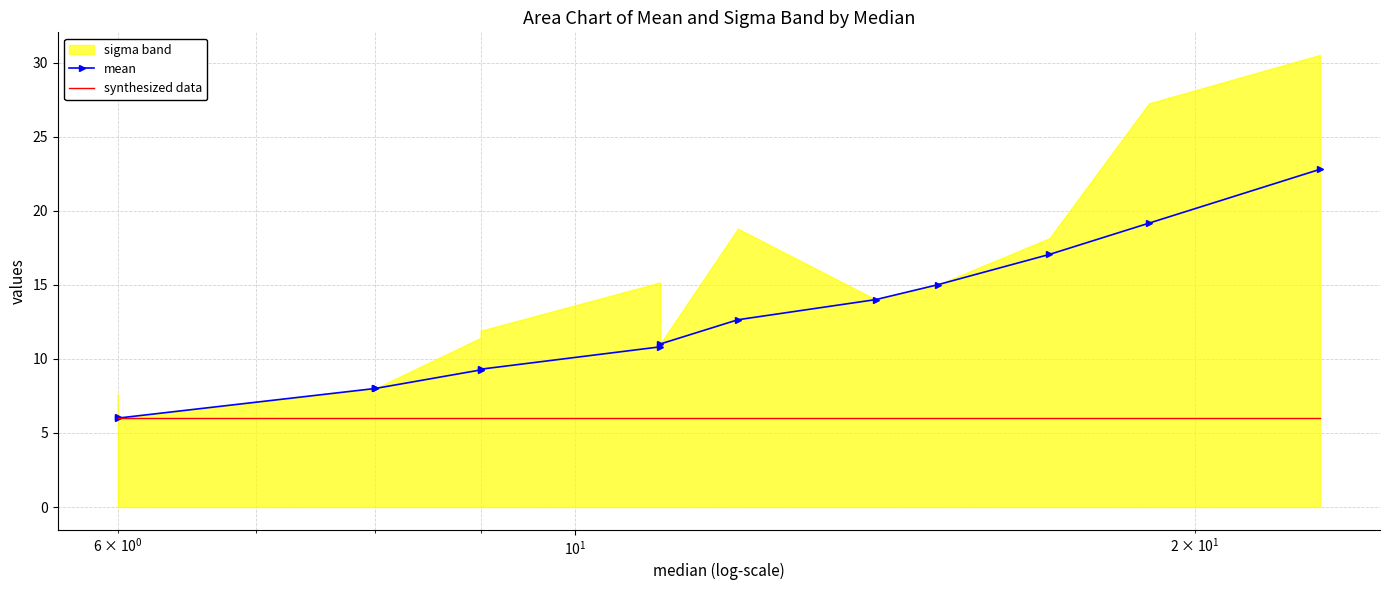

How many lines are shown in the chart?

2